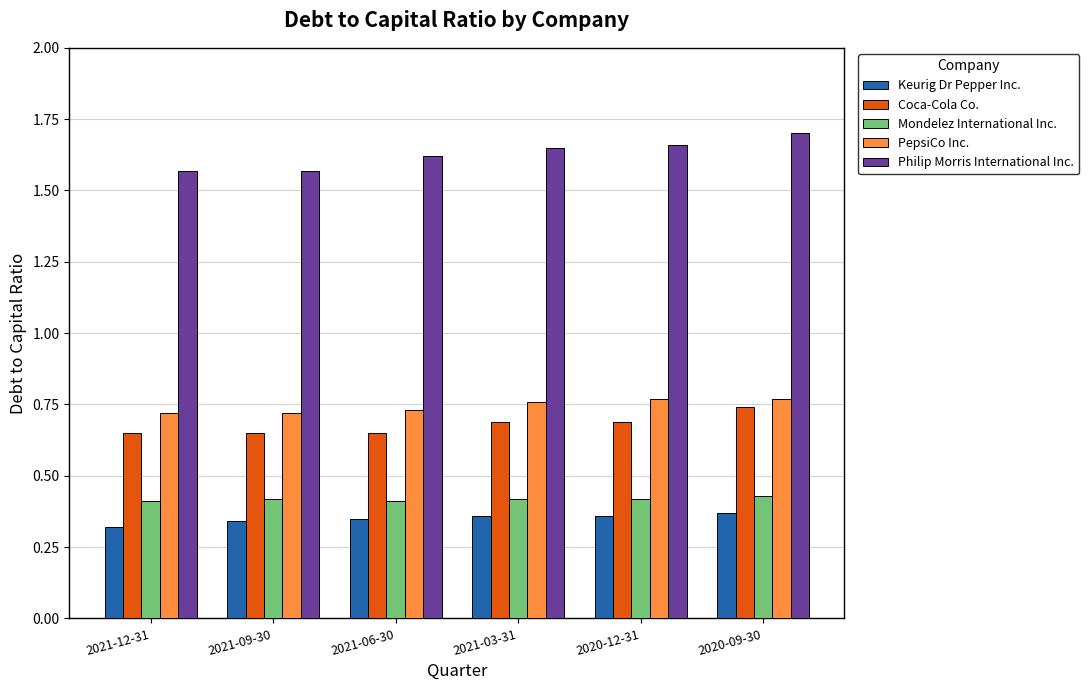

Are the bars grouped side by side (vs. stacked)?

Yes